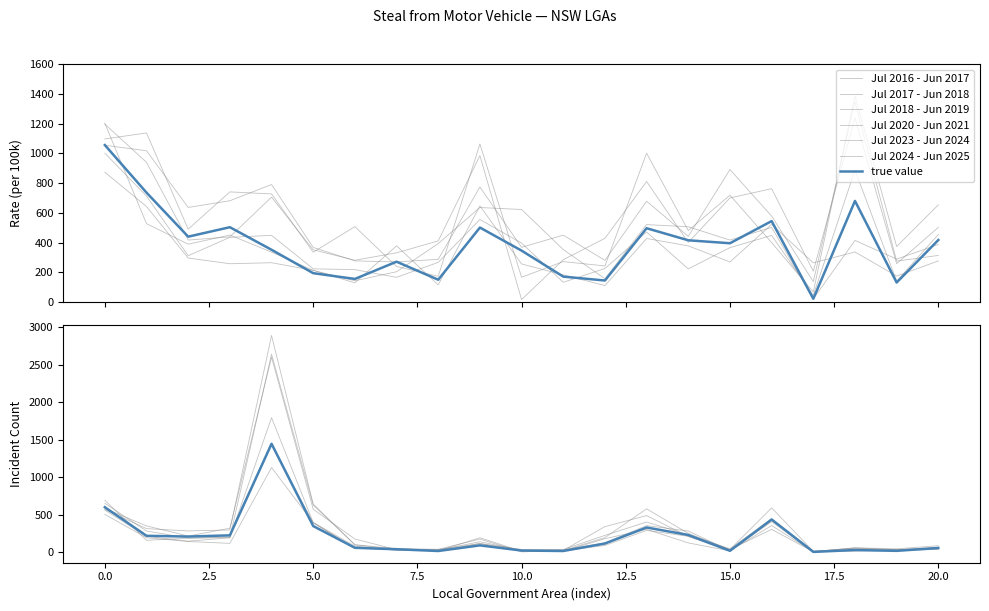

What is the difference between the Jul 2023 - Jun 2024 values at Bega Valley and Bayside?

69.8